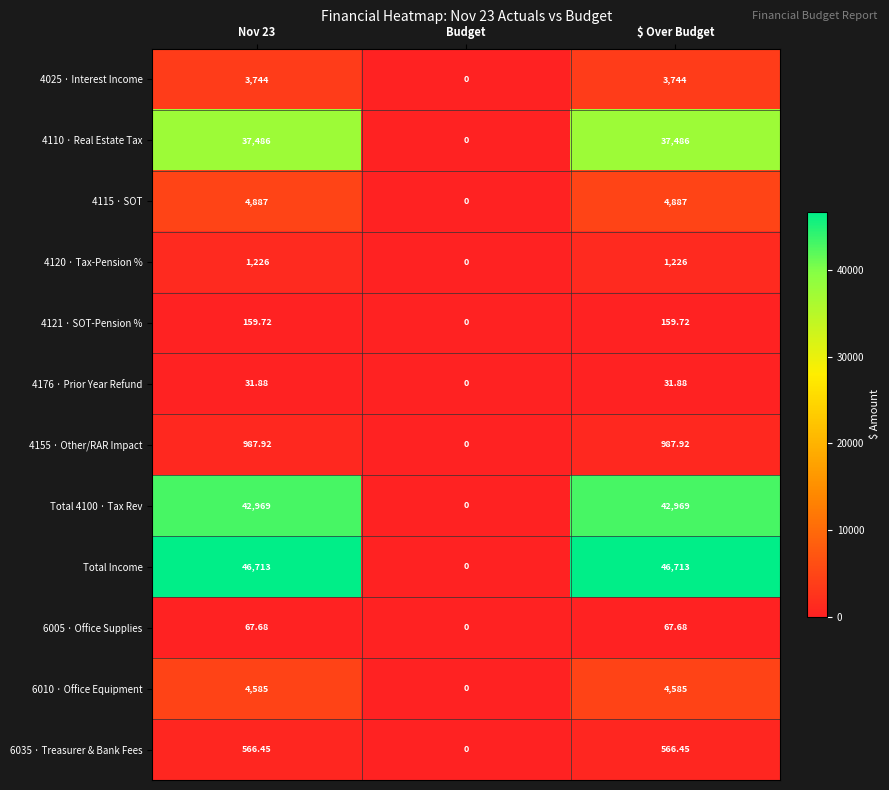

At which label is 6005 · Office Supplies closest to 33?

Budget